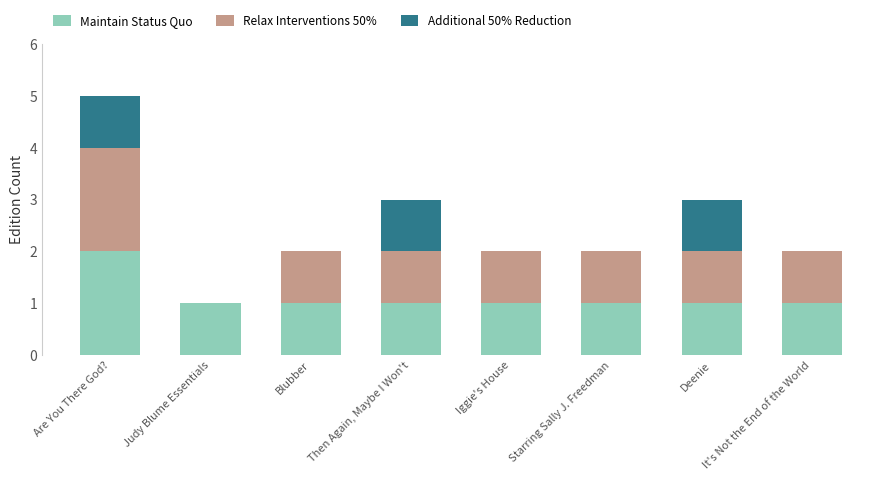

Is it true that Maintain Status Quo equals 1 at It's Not the End of the World?

True